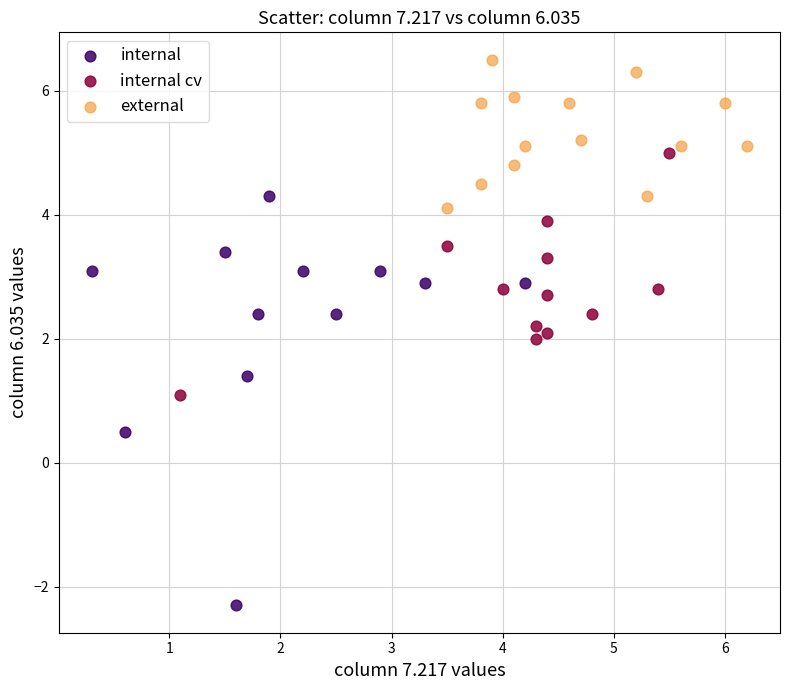

What are all the series names shown in the legend?

internal, internal cv, external